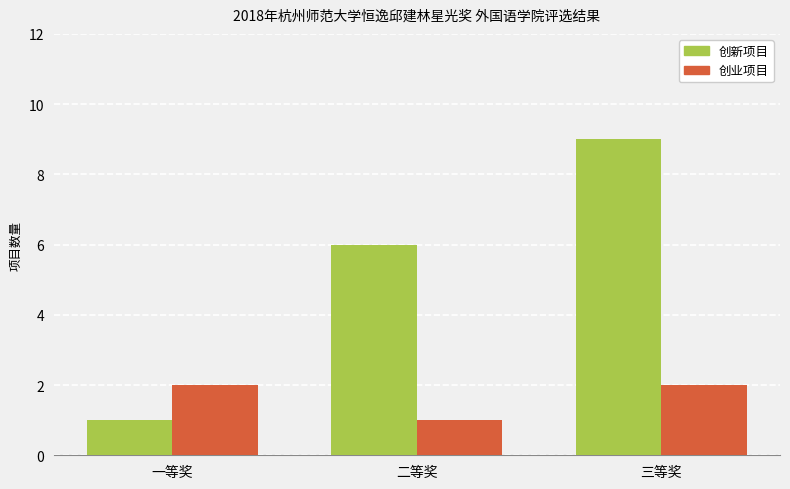

What is the sum of the 创业项目 values at 二等奖 and 一等奖?

3